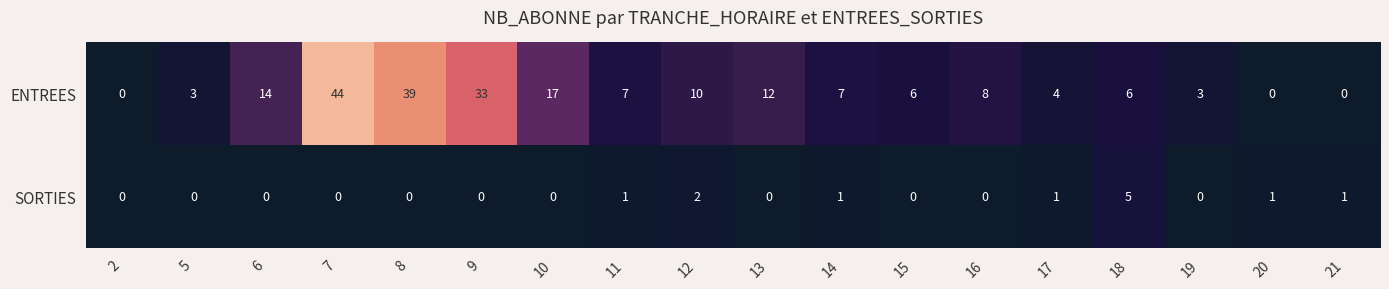

How many SORTIES values are between 0 and 1?

16